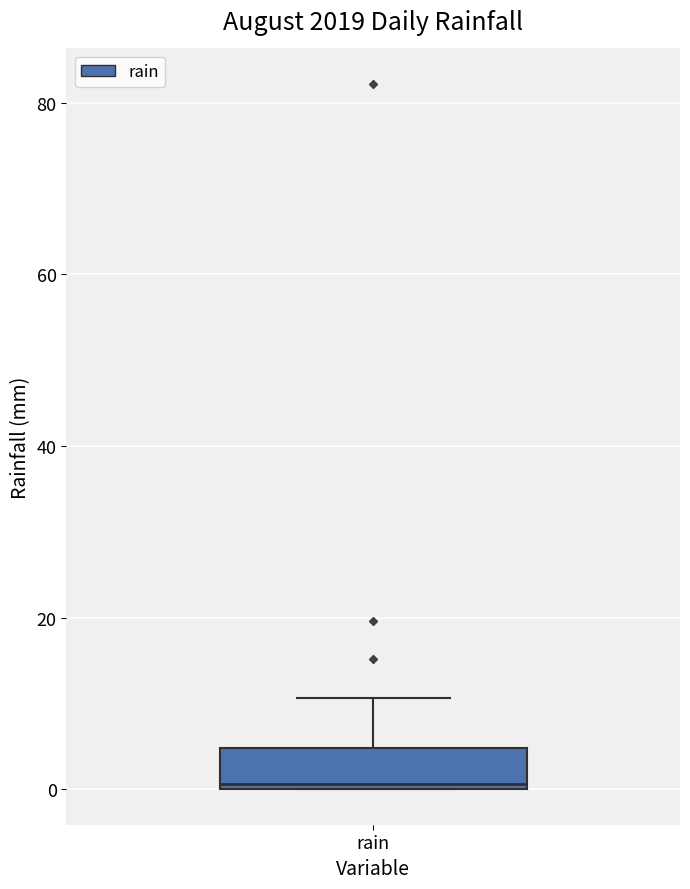

Transcribe this box plot: give where the median line is, the range the box spans, and where the two whiskers end, as read against the y-axis. The values are not printed on the chart, so give them approximately, as read against the axis.

median 0, box 0 to 4, whiskers 0 to 10